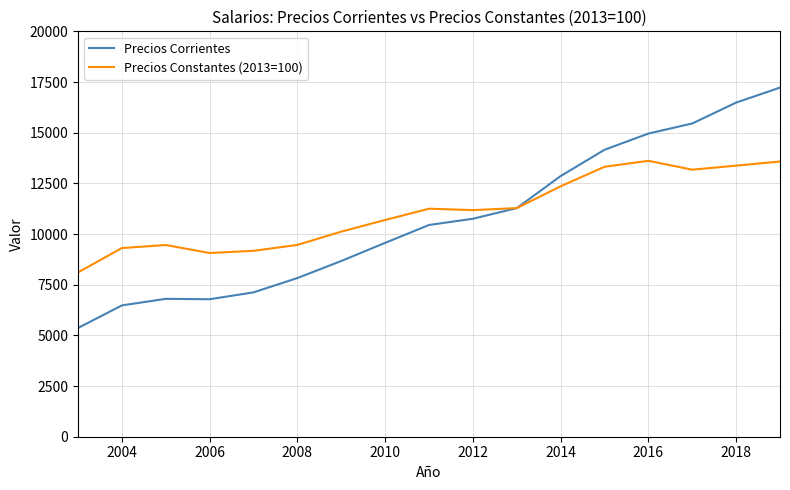

What is the difference between the maximum and minimum values in the Precios Constantes (2013=100) series?

5507.7